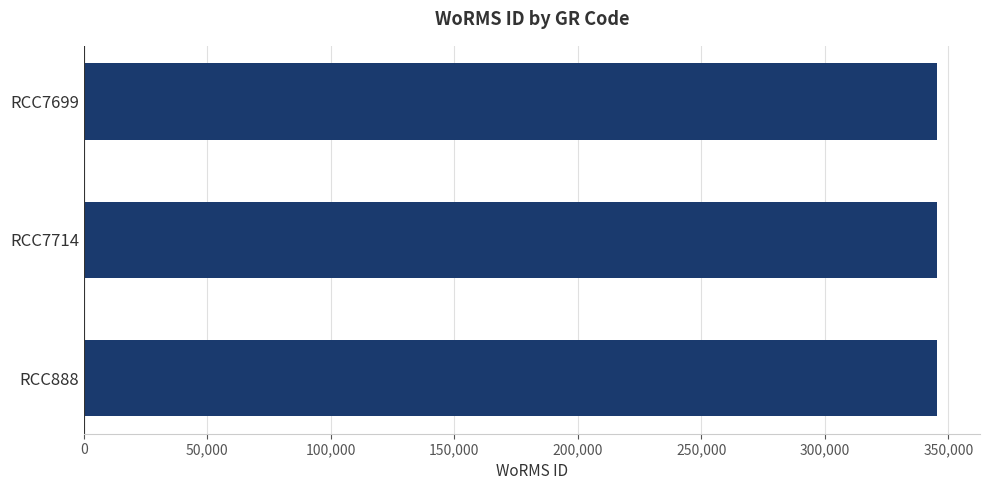

What is the average value?

345504